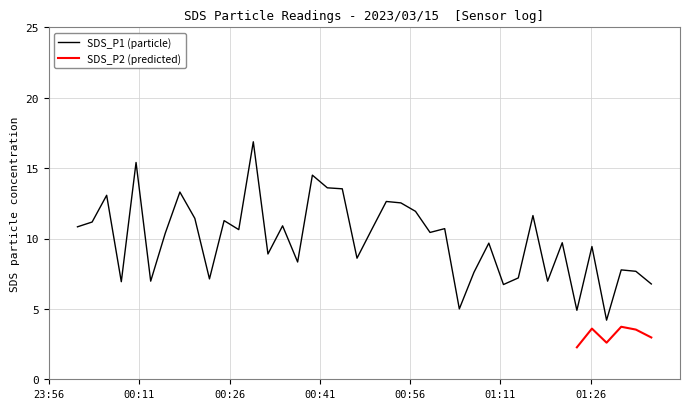

How many interior local valleys (lower than both neighbors) does the data have?

13